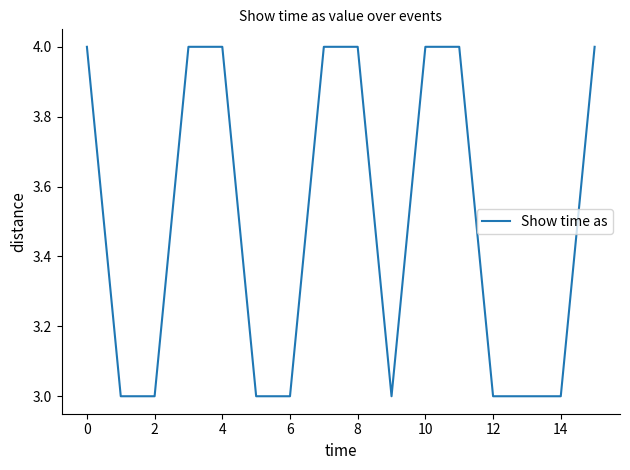

What is the maximum value shown in the chart?

4